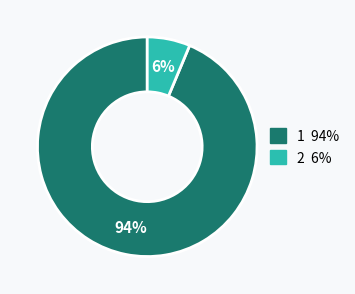

Rank the categories by value from lowest to highest.

2, 1